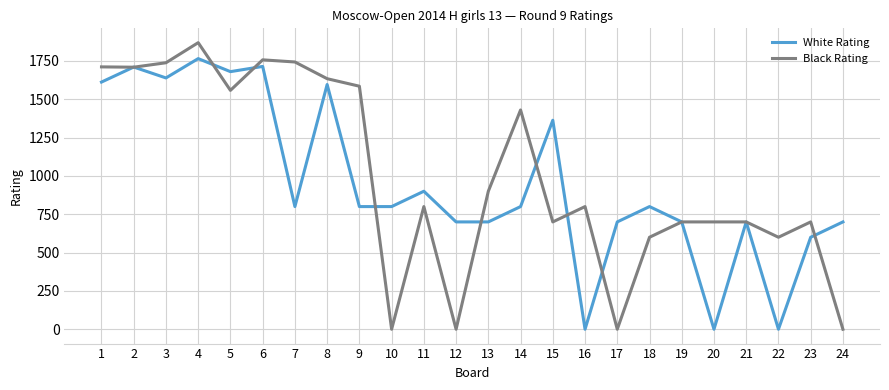

Where does the White Rating series first go above 800?

1